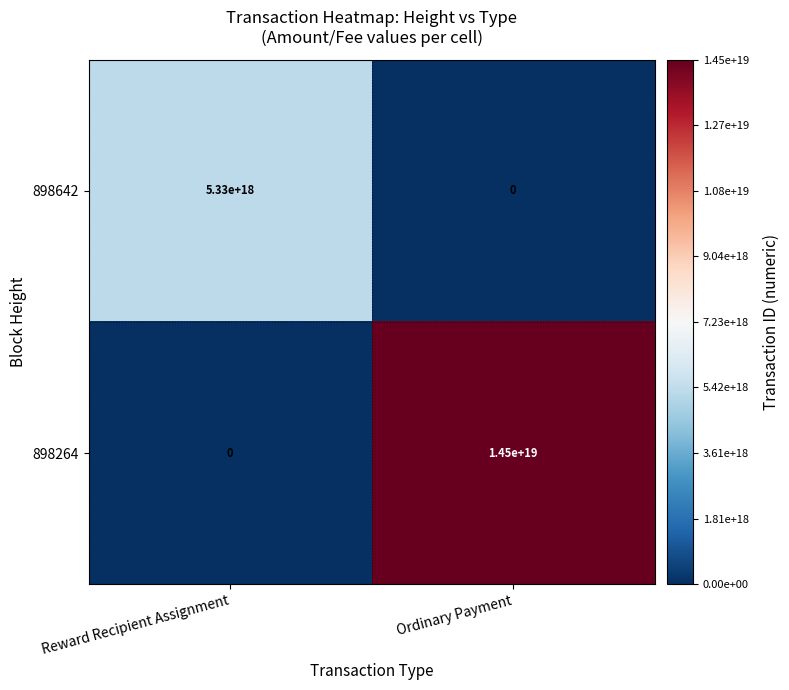

The value of 898642 at Reward Recipient Assignment is 5330000000000000000. True or false?

True